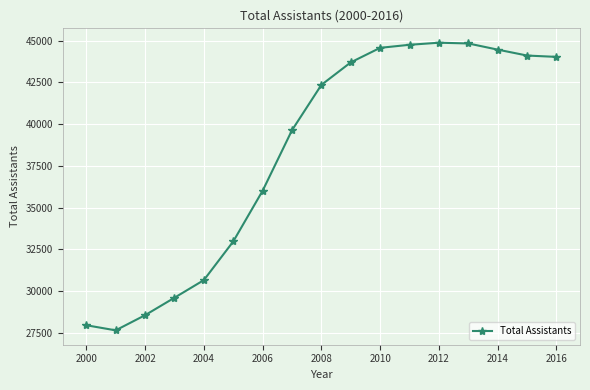

What is the minimum value shown in the chart?

27657